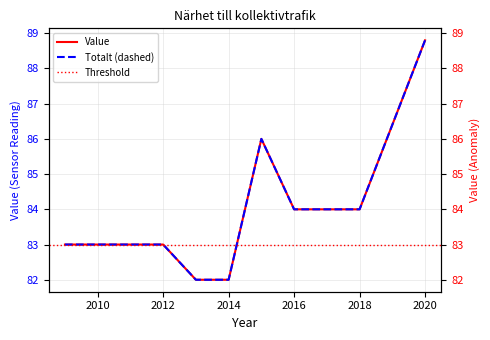

What is the minimum value shown in the chart?

82.0